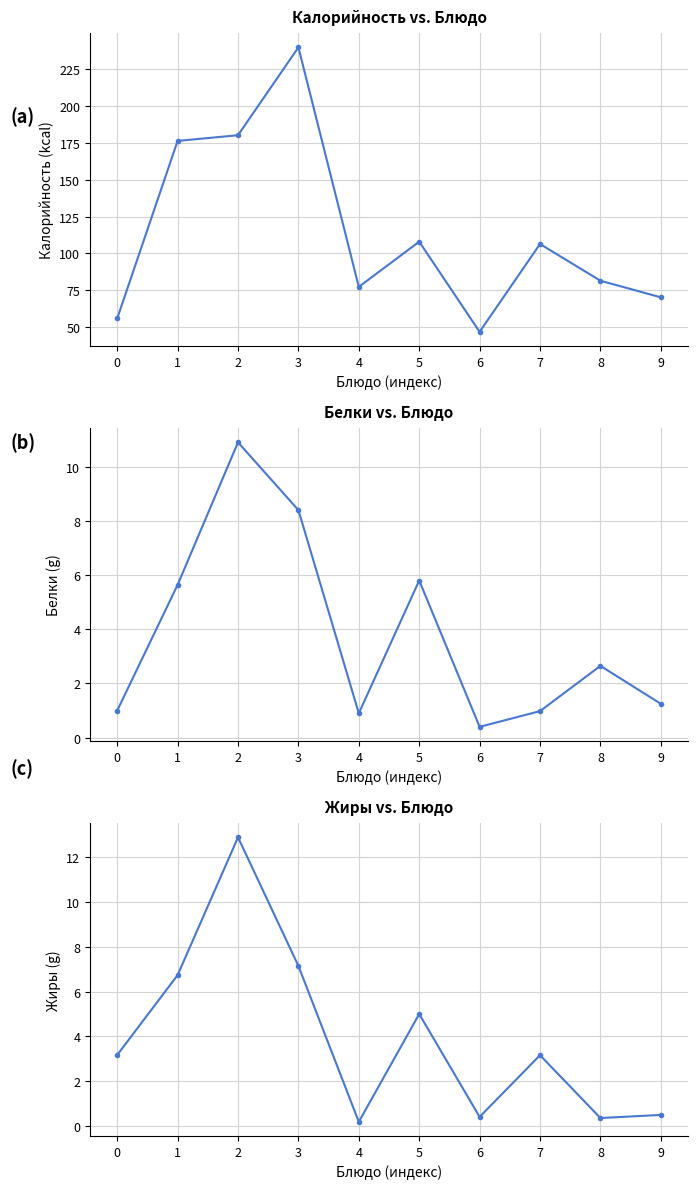

At which category is the sum across all series the highest?

3